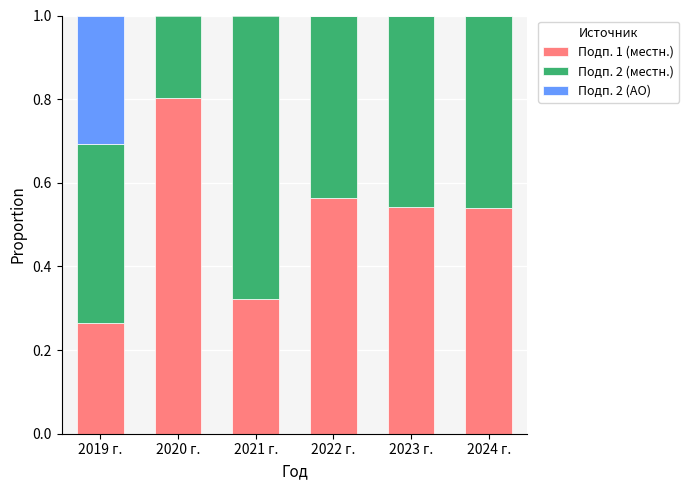

What is the total value across all series at 2022 г.?

1.0